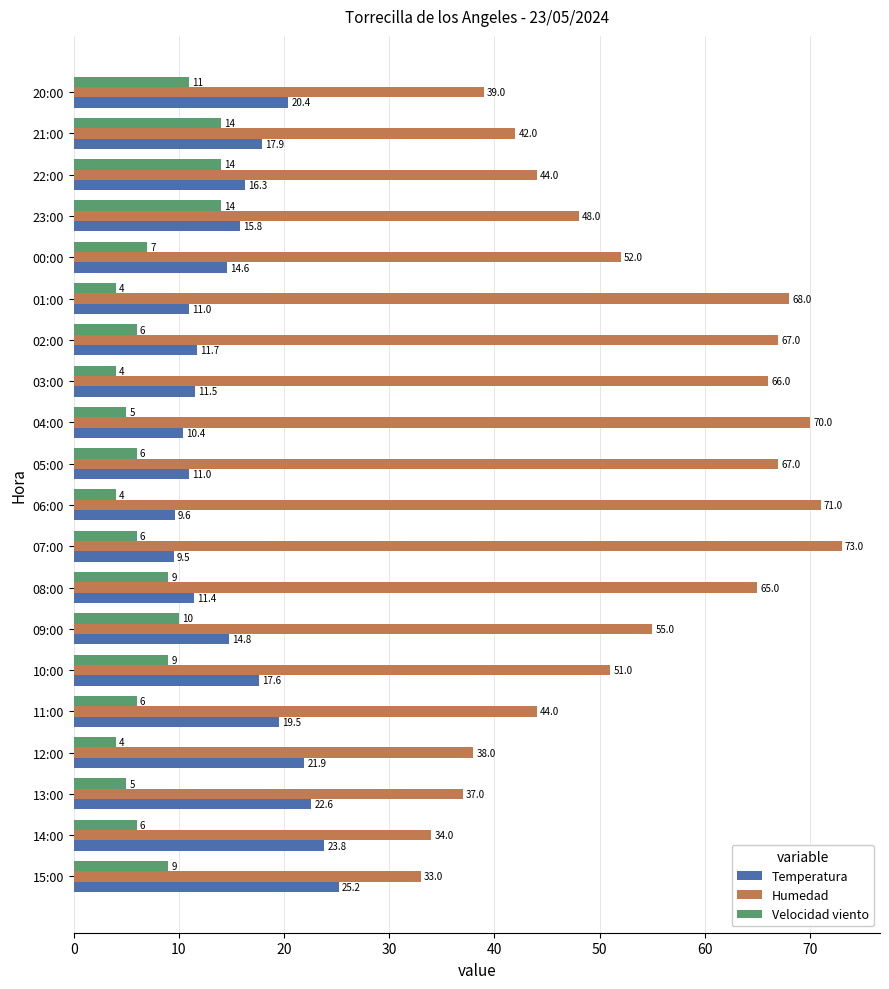

What is the difference between the second highest and second lowest values in the Humedad series?

37.0